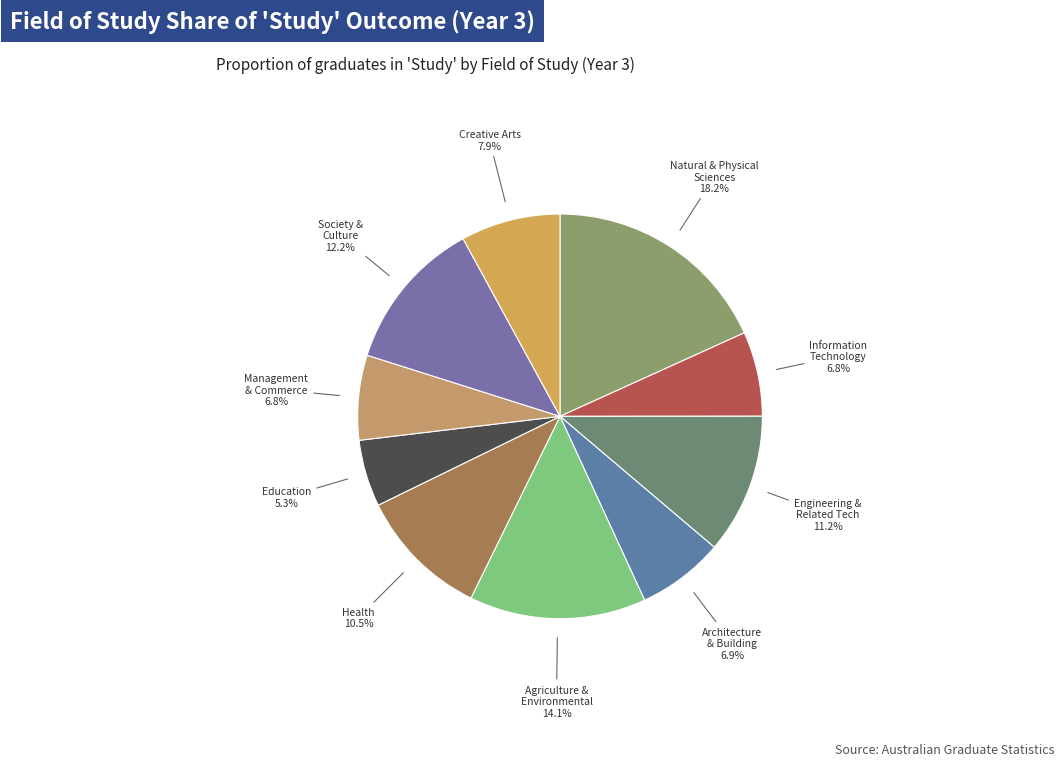

What is the largest slice in the pie chart?

Natural & Physical Sciences